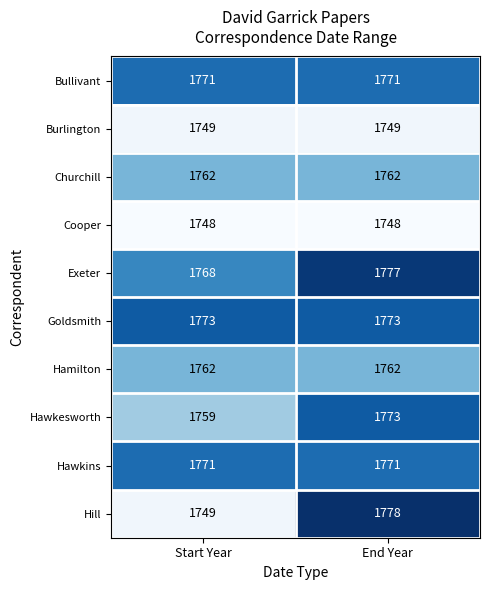

Reading right to left, list all the values displayed in this chart.

Bullivant: End Year=1771	Start Year=1771
Burlington: End Year=1749	Start Year=1749
Churchill: End Year=1762	Start Year=1762
Cooper: End Year=1748	Start Year=1748
Exeter: End Year=1777	Start Year=1768
Goldsmith: End Year=1773	Start Year=1773
Hamilton: End Year=1762	Start Year=1762
Hawkesworth: End Year=1773	Start Year=1759
Hawkins: End Year=1771	Start Year=1771
Hill: End Year=1778	Start Year=1749